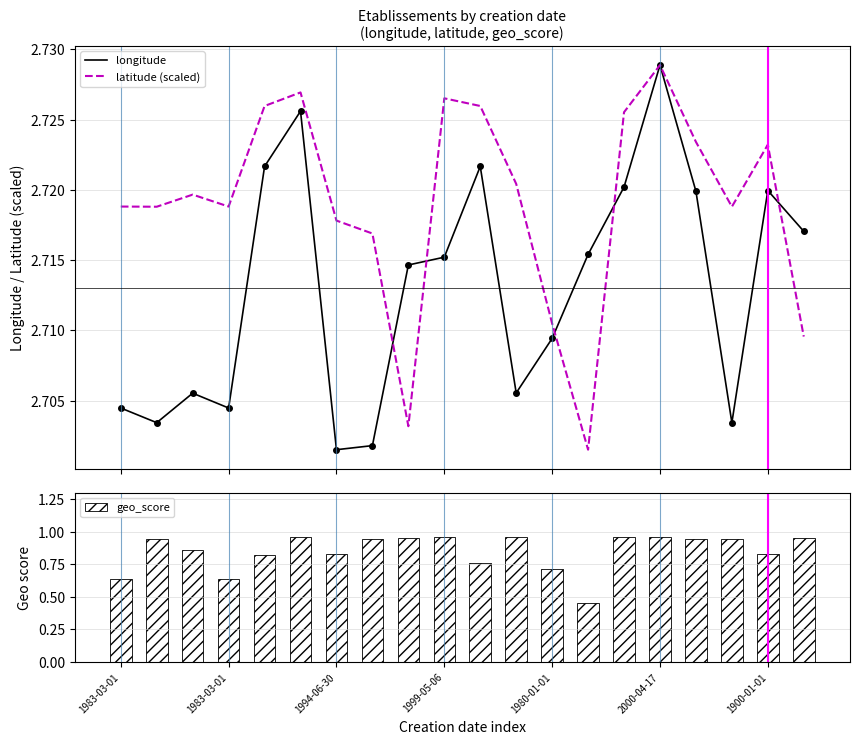

The value of geo_score at 13 is 0.7. True or false?

False